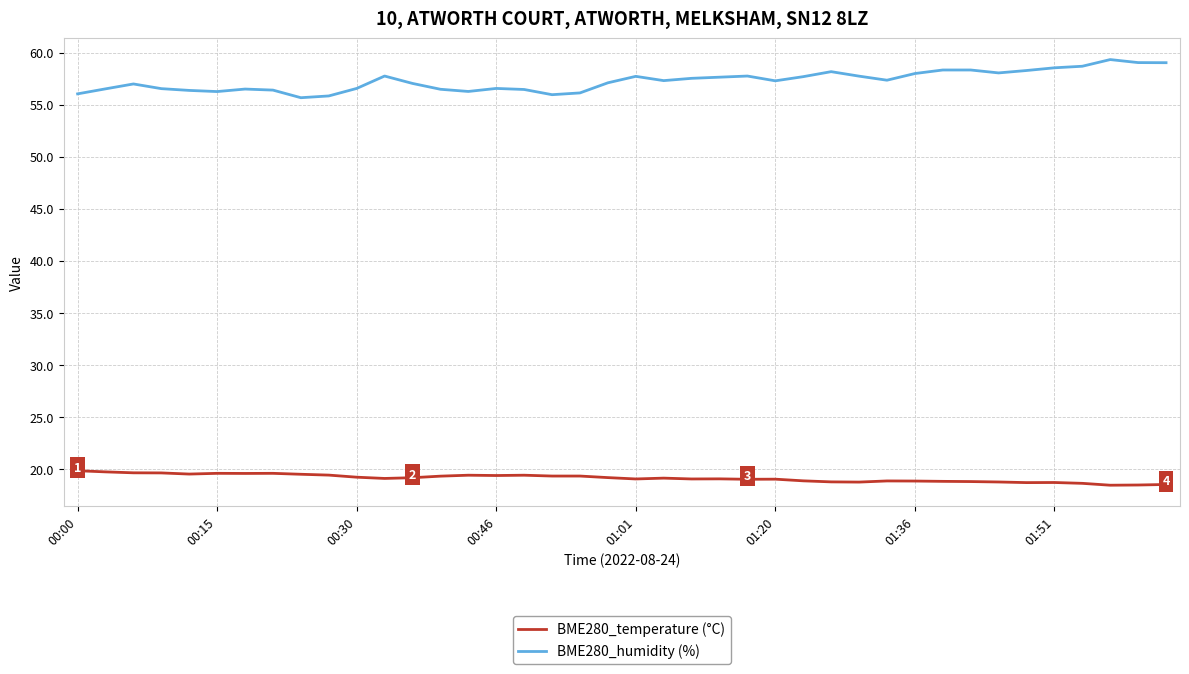

What is the average value of the BME280_humidity (%) series?

57.3